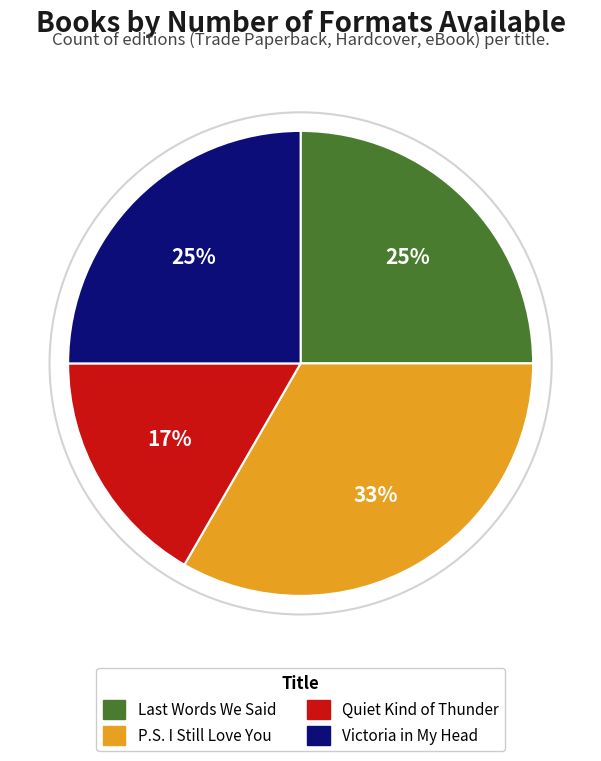

Which has a higher value, P.S. I Still Love You or Victoria in My Head?

P.S. I Still Love You